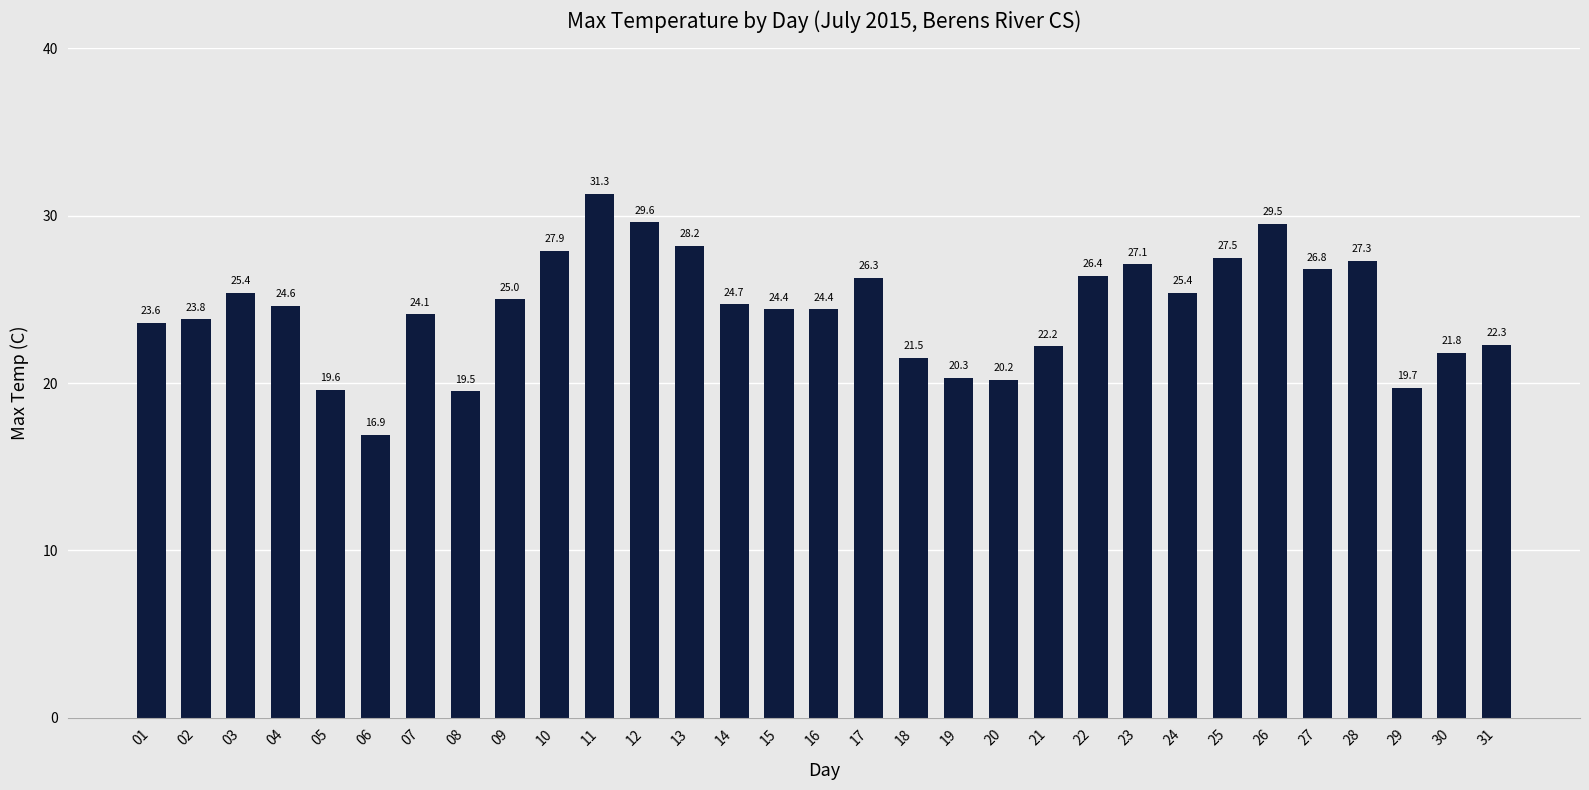

The chart shows a value of 4.5 at 06. True or false?

False